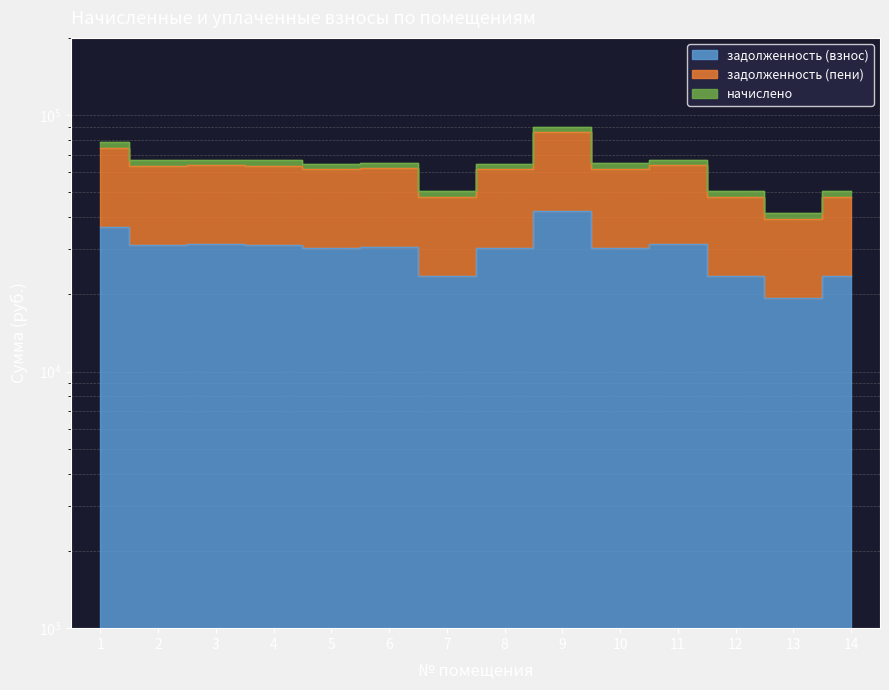

What is the difference between the highest and lowest values at 10?

34553.0